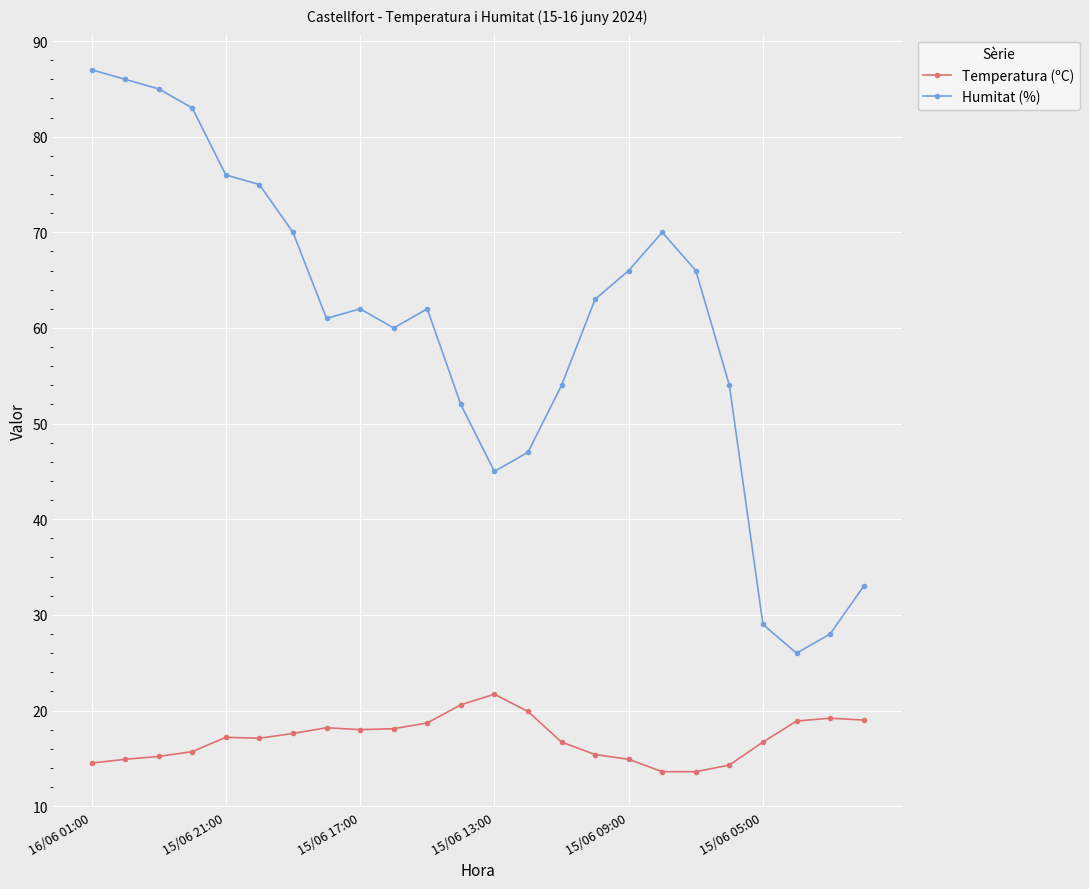

What is the smallest value displayed?

13.6